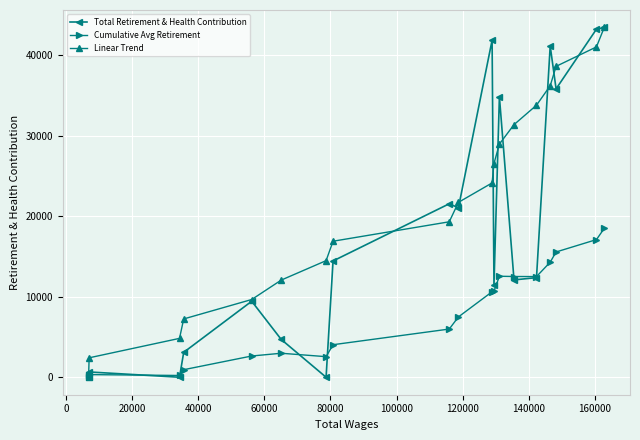

What is the value of the Linear Trend point at the 8th from the left?

16905.0